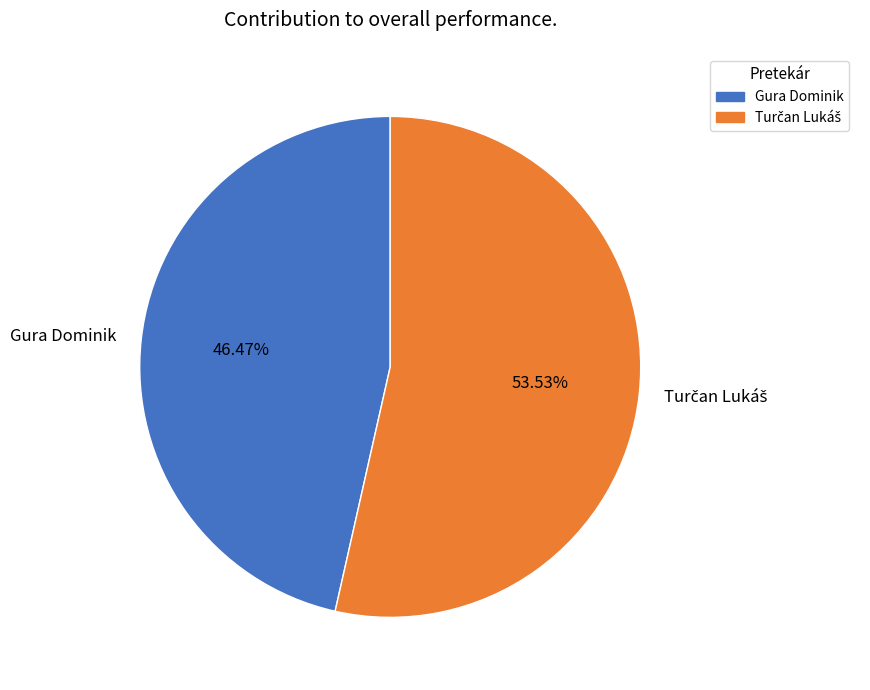

How much of the chart is everything except Gura Dominik?

53.5%